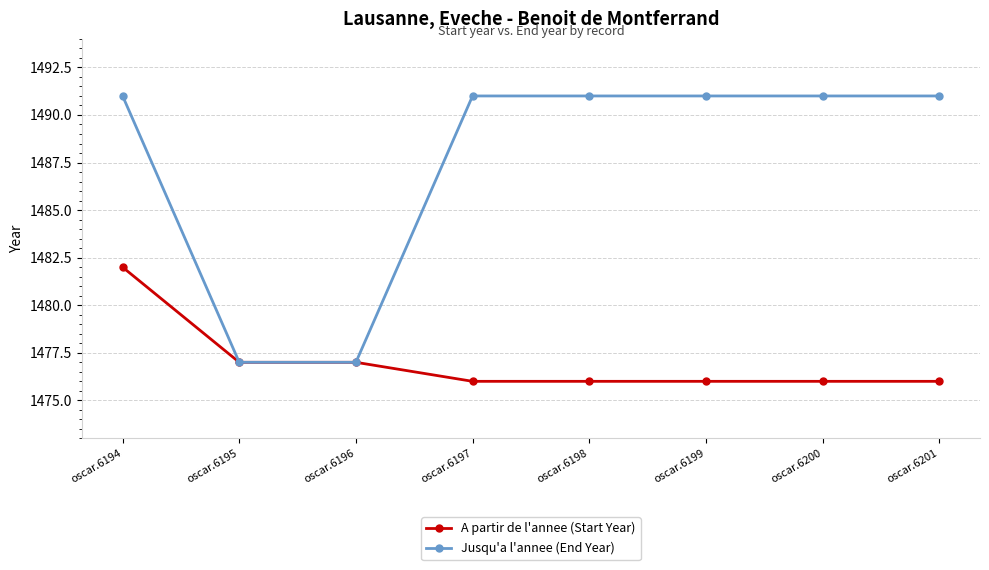

Reading left to right, what are all the values shown in this chart?

A partir de l'annee (Start Year): 1482	1477	1477	1476	1476	1476	1476	1476
Jusqu'a l'annee (End Year): 1491	1477	1477	1491	1491	1491	1491	1491